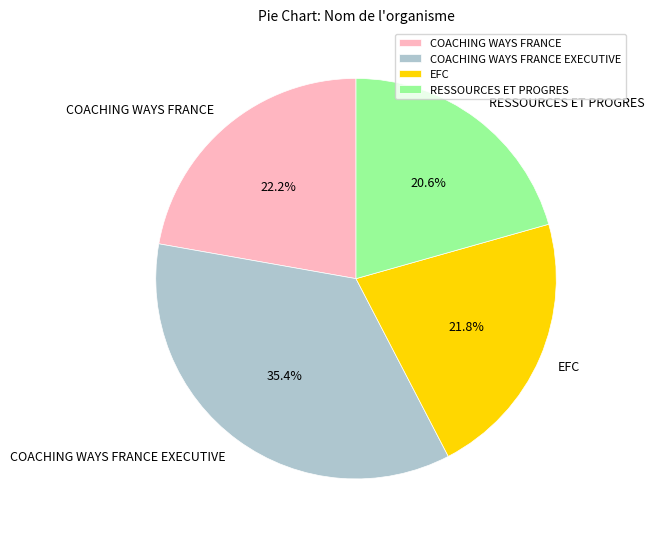

How many segments does this pie chart have?

4